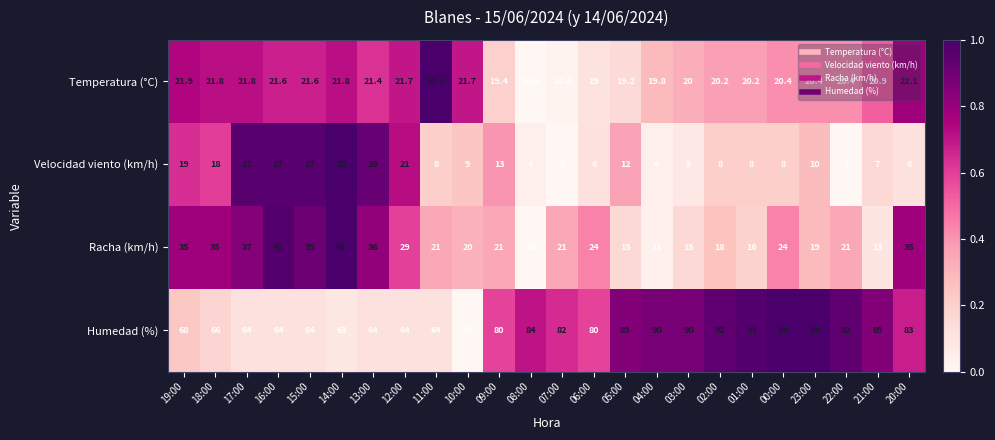

How many distinct data groups are displayed?

4